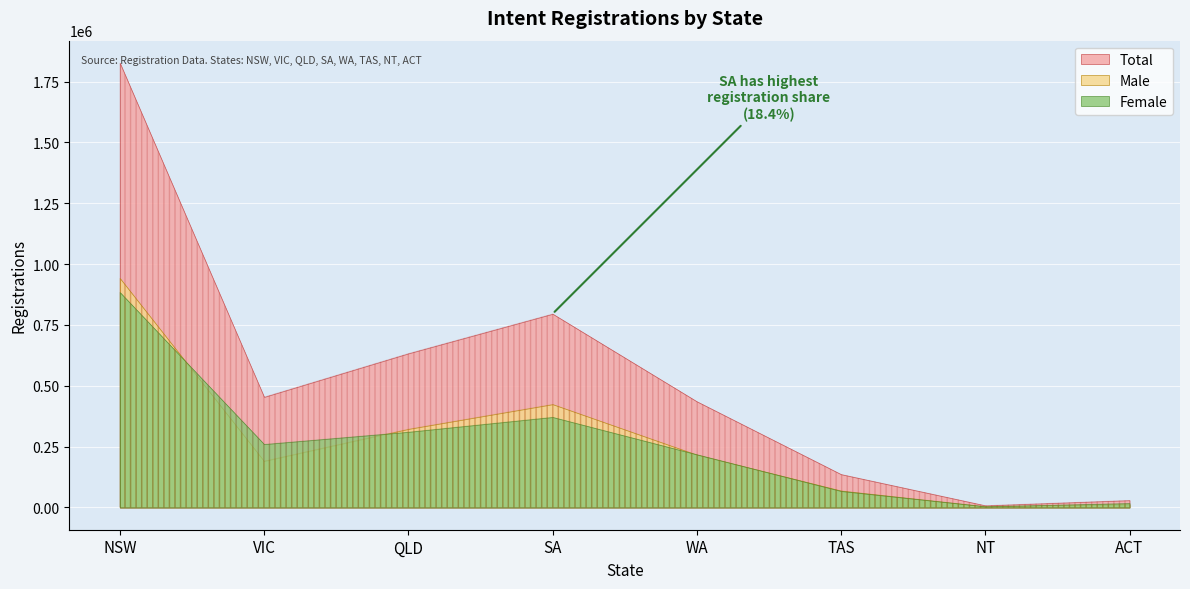

What is the total value across all series at NSW?

3653421